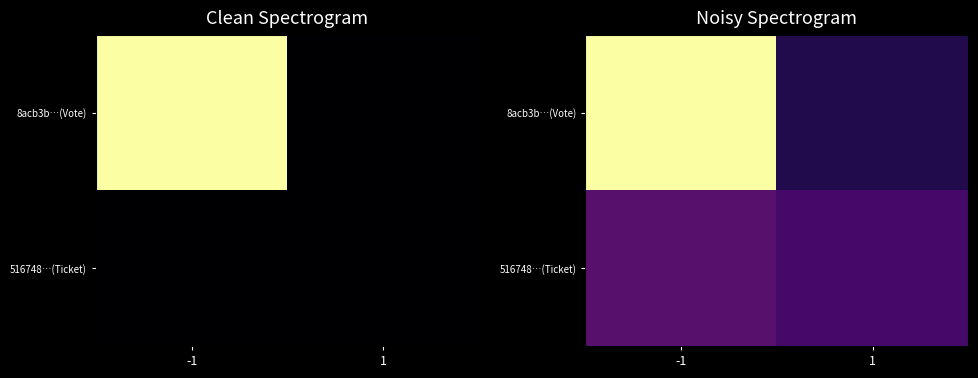

What is the total value across all series at -1?

1.3